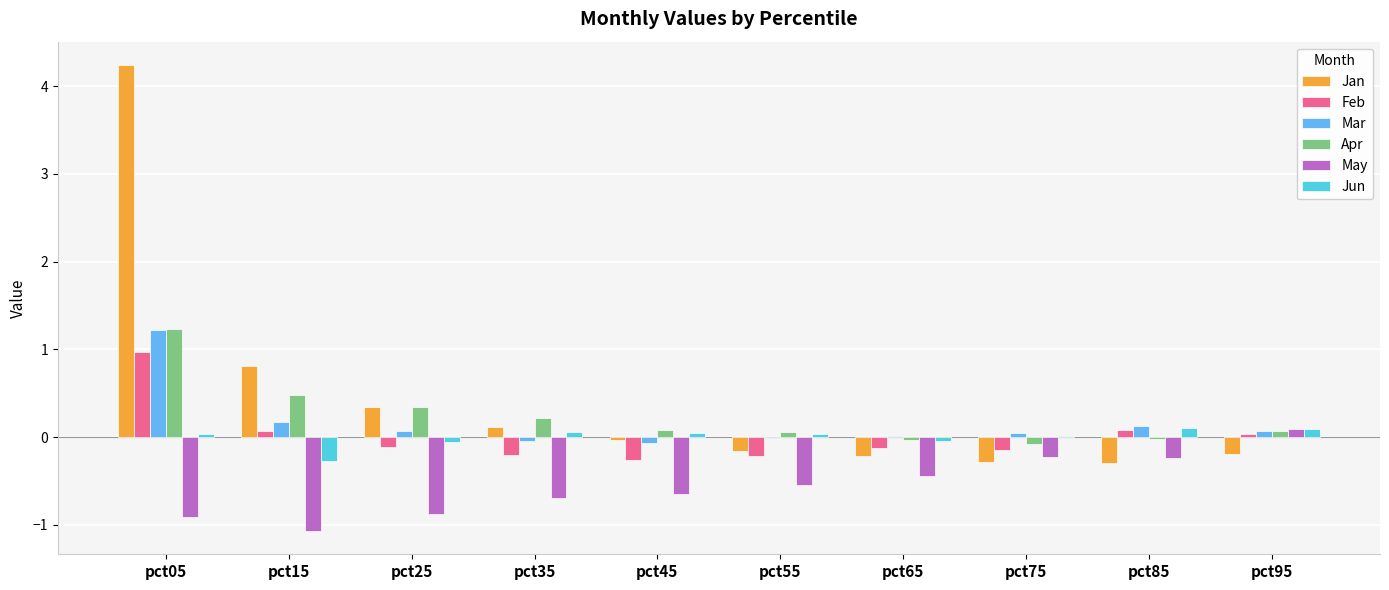

Which series has the widest spread of values?

Jan